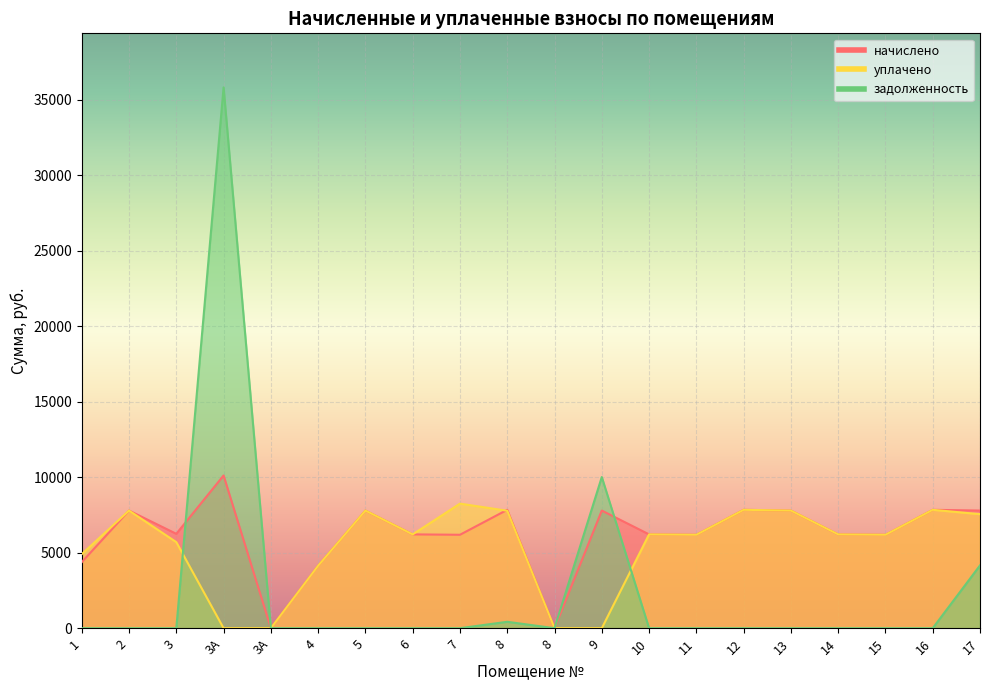

What is the difference between the highest and lowest values at 8?

7414.0